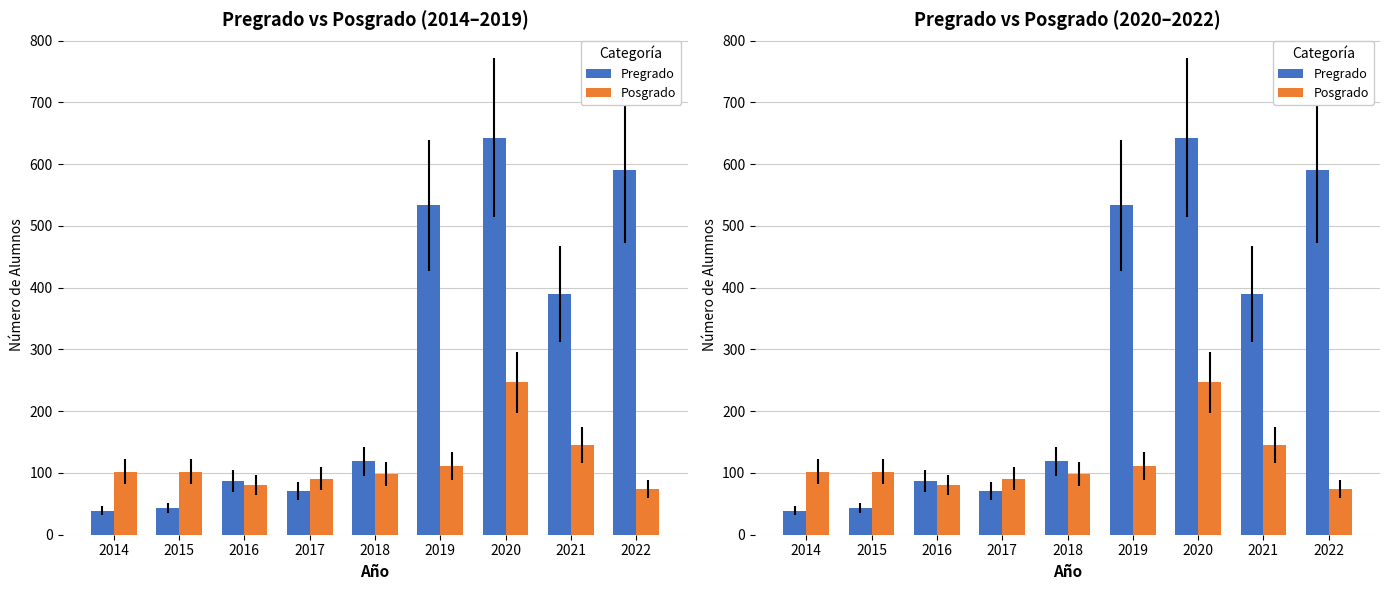

At 2017, list the series in order from smallest to largest.

Pregrado, Posgrado